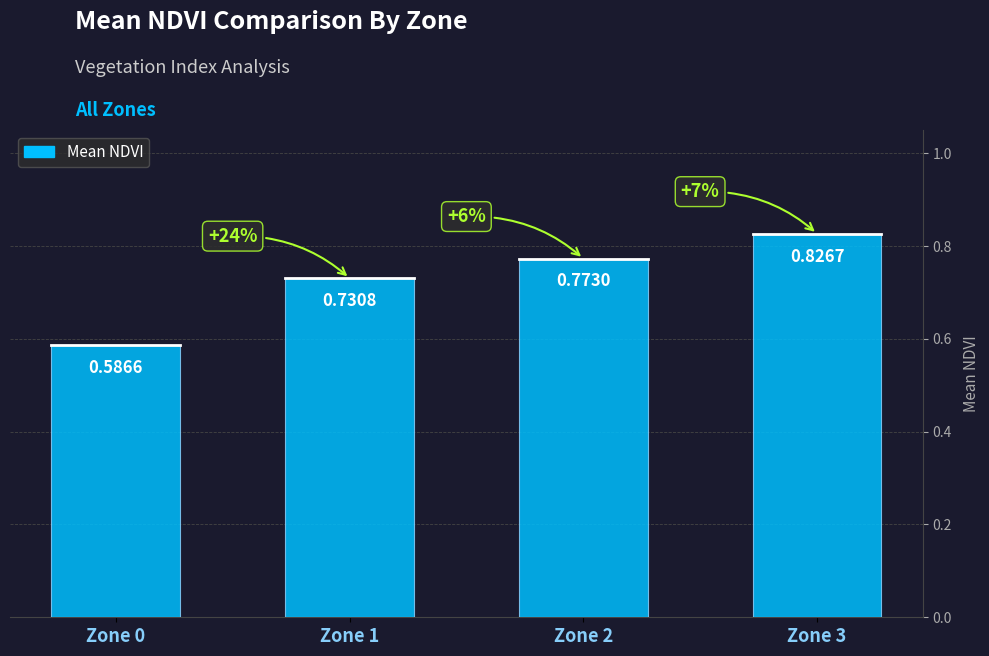

What is the sum of all values?

2.9